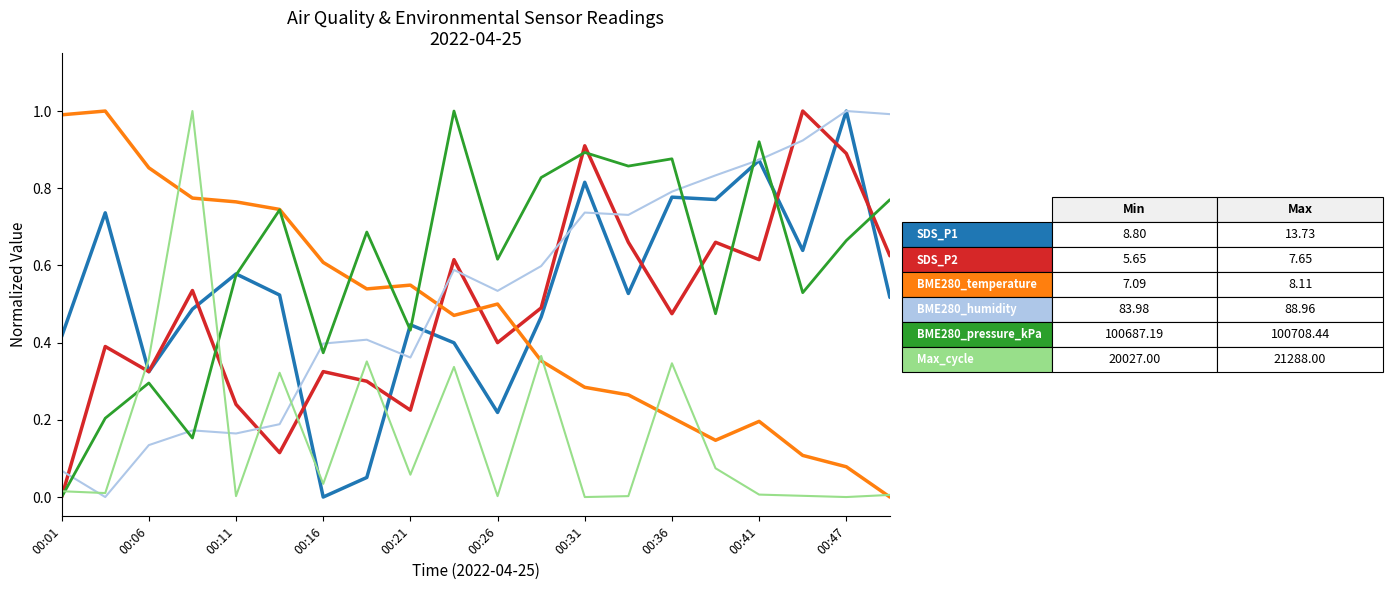

What is the greatest value displayed?

1.0